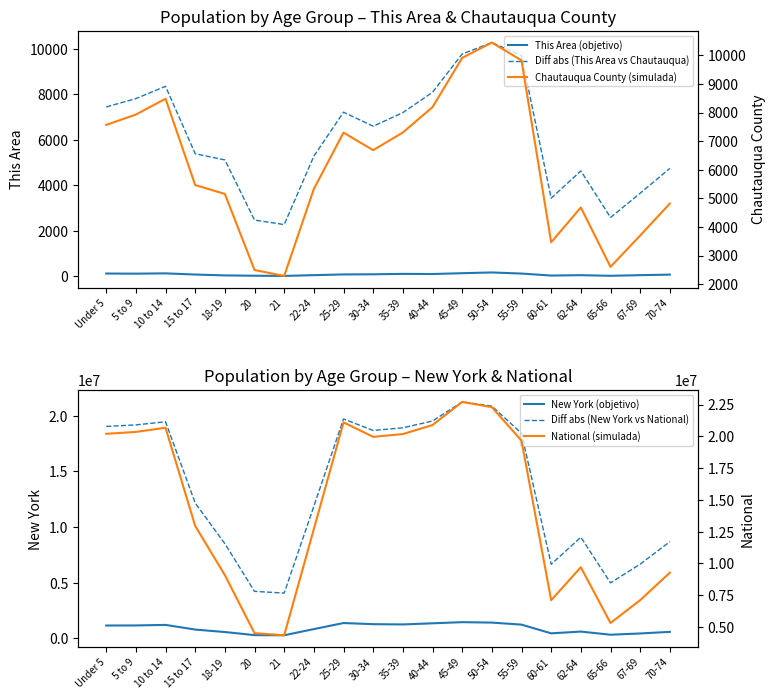

What is the label of the 7th point from the left?

21